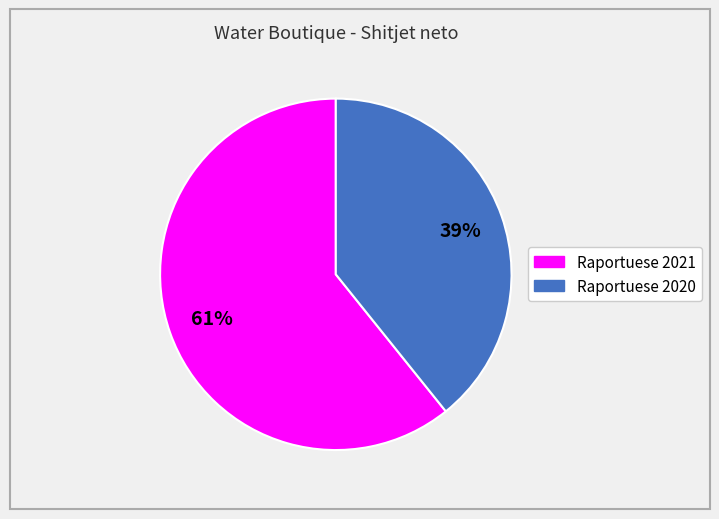

Count the number of slices in the pie.

2